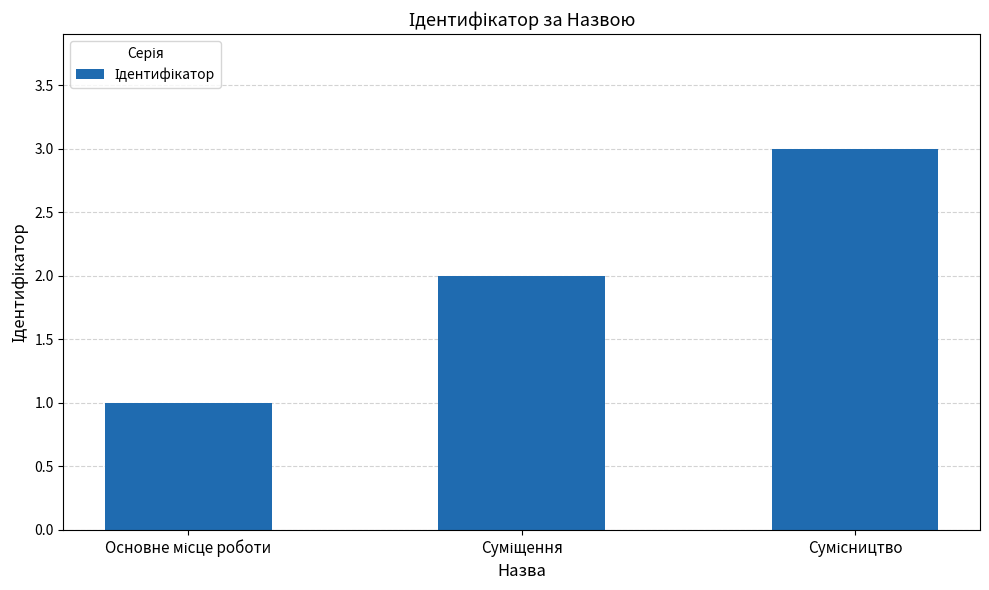

What is the sum of all values?

6